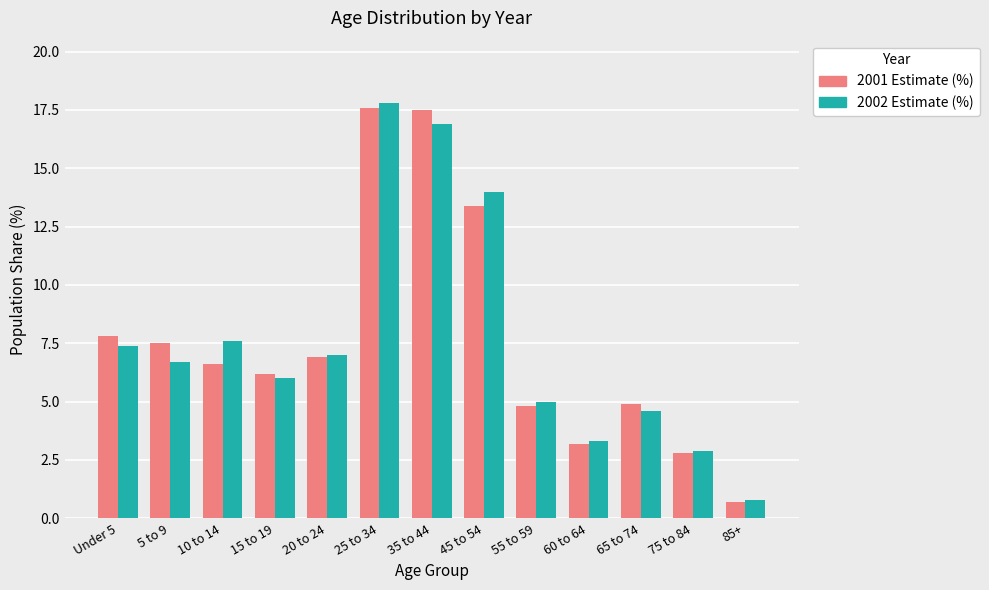

How many data points in 2001 Estimate (%) are less than 6?

5